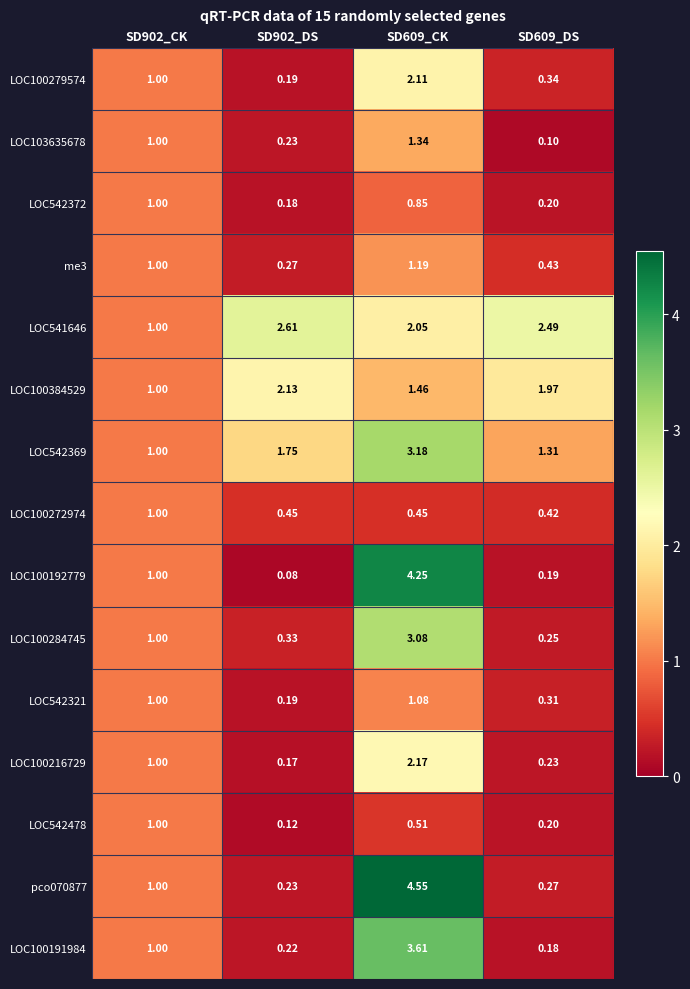

Is the value of LOC100384529 at SD902_DS greater than the value of LOC542321 at SD902_CK?

Yes